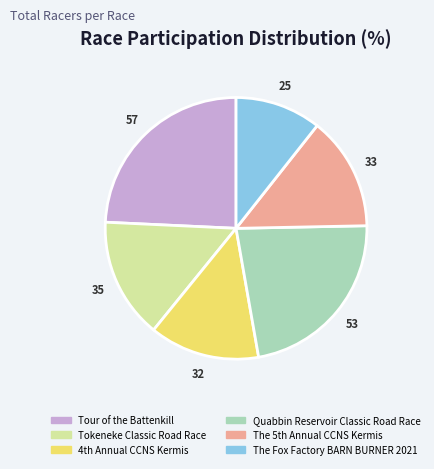

What is the largest slice in the pie chart?

Tour of the Battenkill